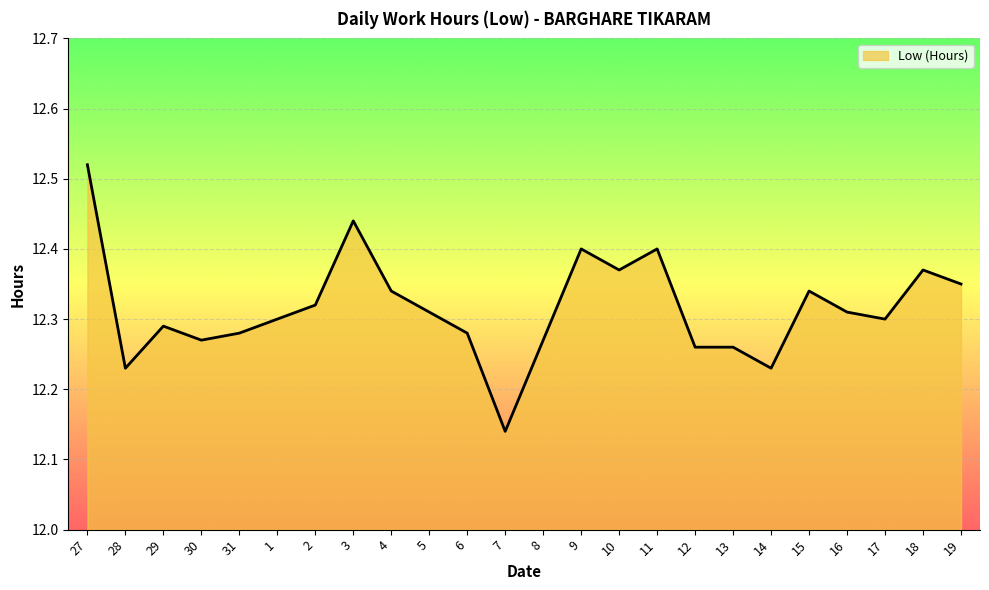

Which label corresponds to the largest value in the chart?

27